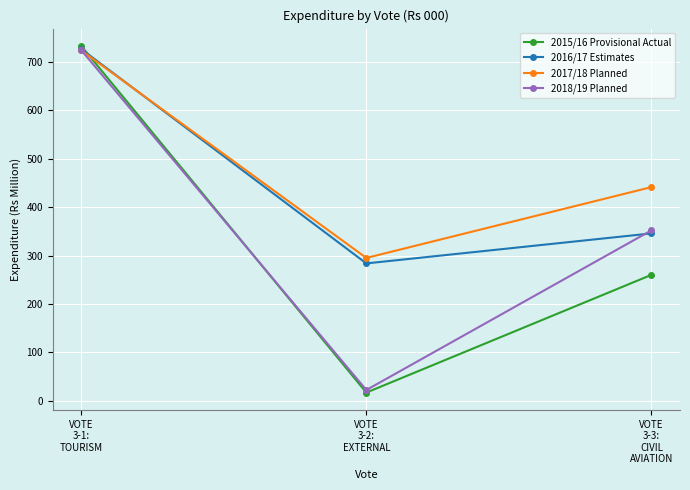

Reading left to right, transcribe all the data shown in this chart.

2015/16 Provisional Actual: VOTE
3-1:
TOURISM=733.4	VOTE
3-2:
EXTERNAL=17.1	VOTE
3-3:
CIVIL
AVIATION=260.4
2016/17 Estimates: VOTE
3-1:
TOURISM=727.0	VOTE
3-2:
EXTERNAL=284.0	VOTE
3-3:
CIVIL
AVIATION=346.0
2017/18 Planned: VOTE
3-1:
TOURISM=724.3	VOTE
3-2:
EXTERNAL=295.3	VOTE
3-3:
CIVIL
AVIATION=441.7
2018/19 Planned: VOTE
3-1:
TOURISM=724.8	VOTE
3-2:
EXTERNAL=22.4	VOTE
3-3:
CIVIL
AVIATION=352.4